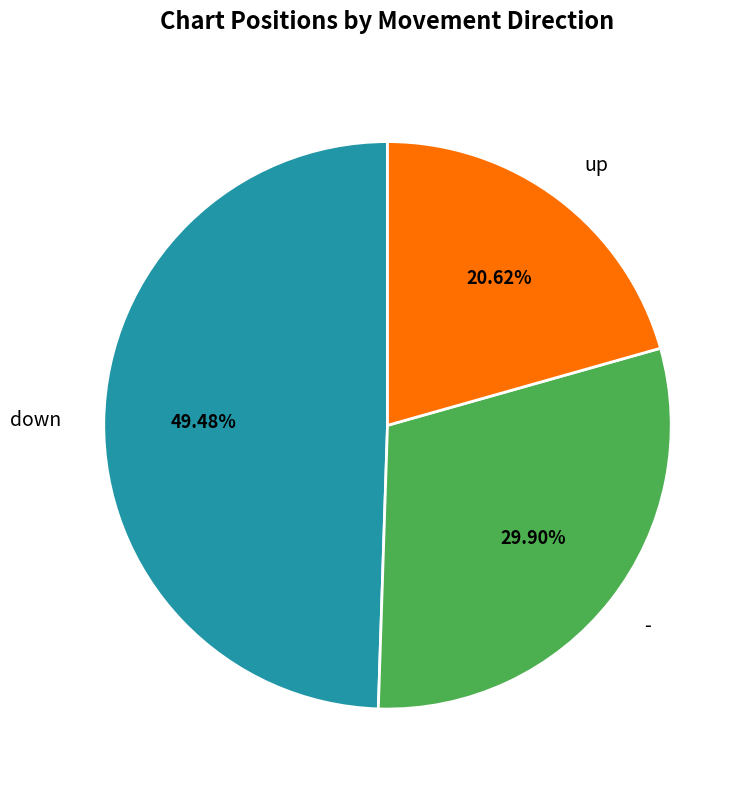

Between down and up, which is larger?

down